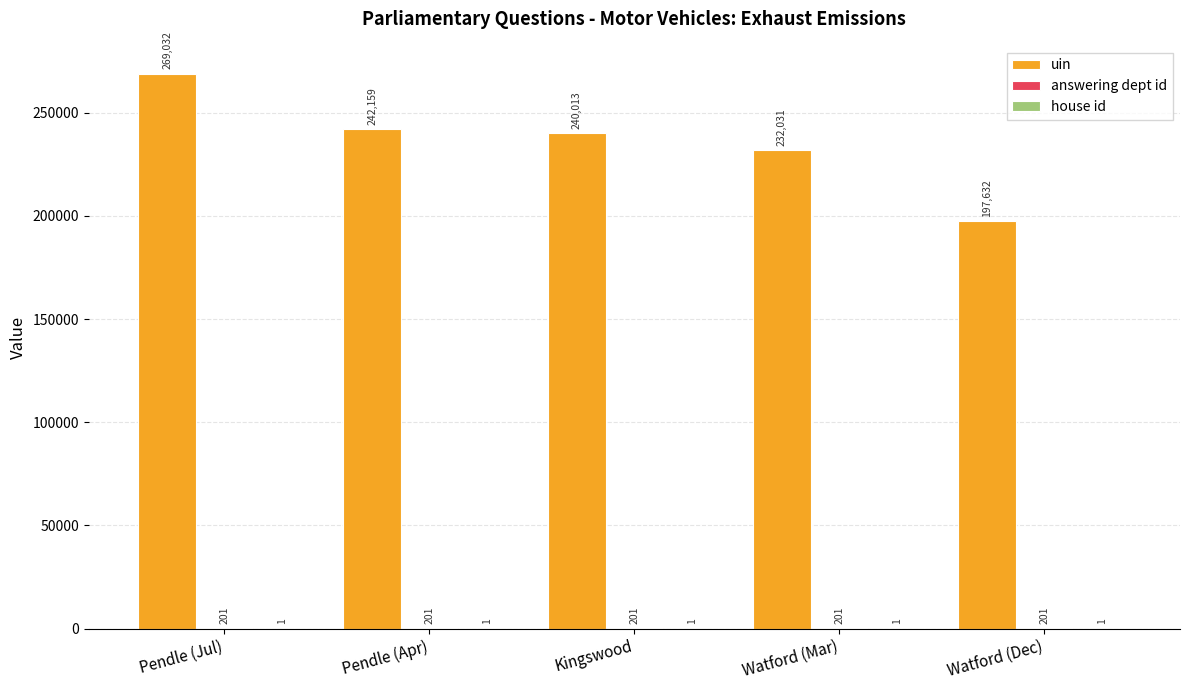

How many data points does each series have?

5